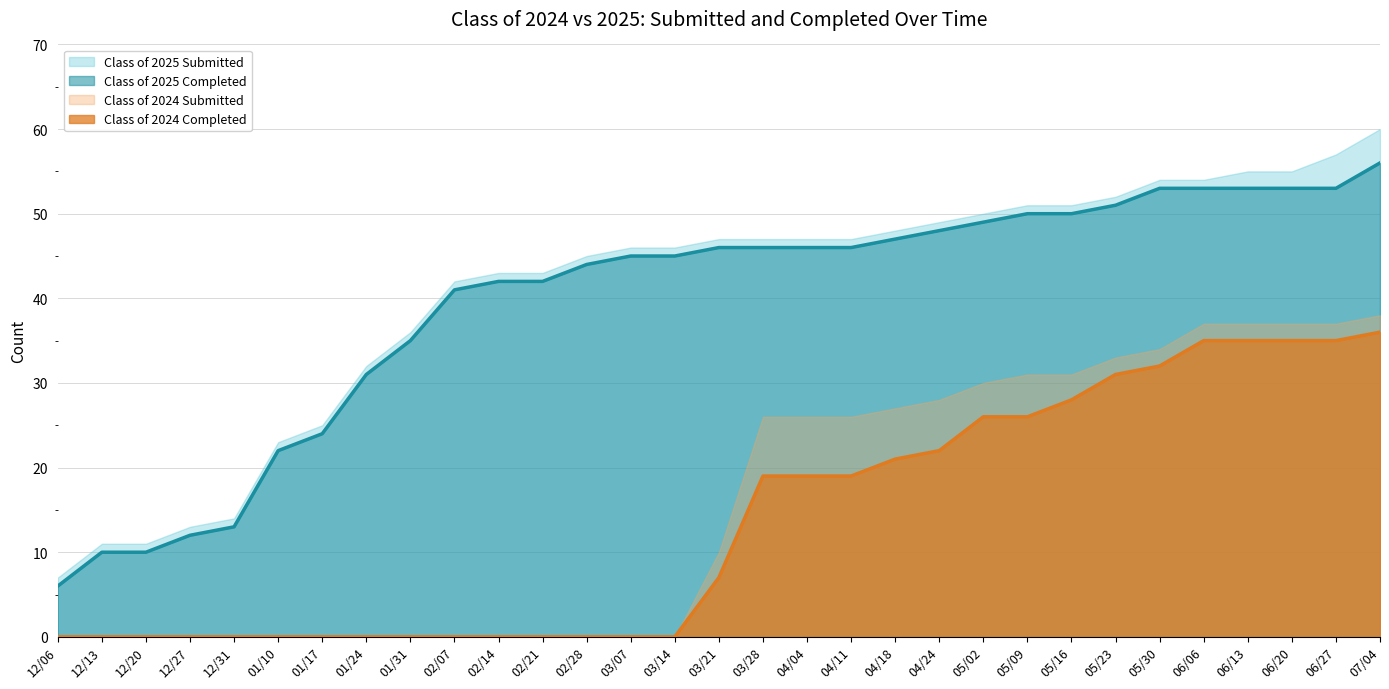

What is the label of the 14th point from the left?

03/07